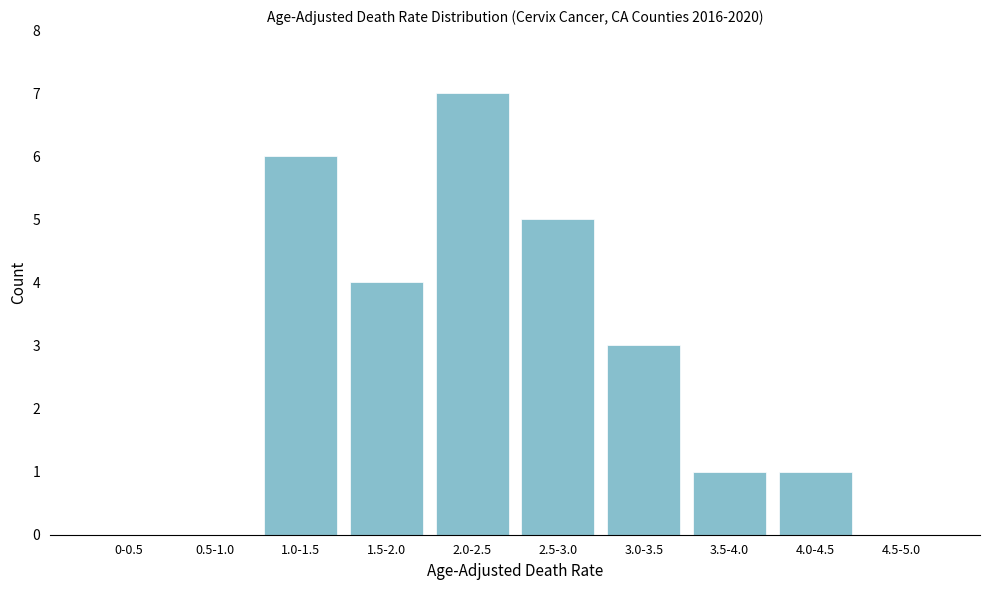

Reading right to left, list all the values displayed in this chart.

4.5-5.0=0	4.0-4.5=1	3.5-4.0=1	3.0-3.5=3	2.5-3.0=5	2.0-2.5=7	1.5-2.0=4	1.0-1.5=6	0.5-1.0=0	0-0.5=0